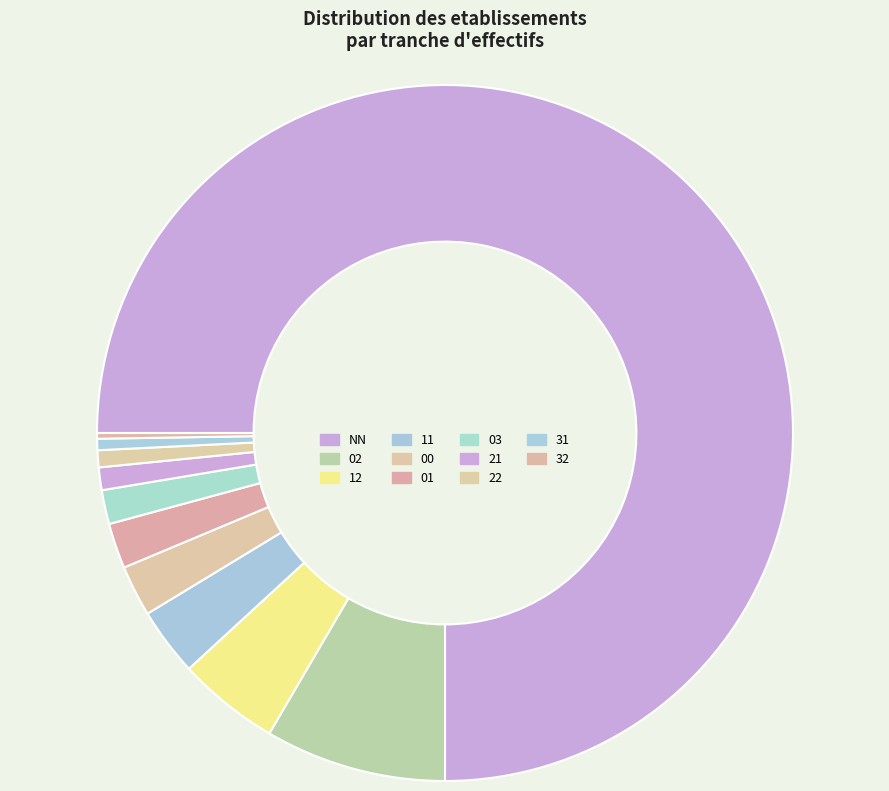

Rank the categories by value from highest to lowest.

, NN, 02, 12, 11, 00, 01, 03, 21, 22, 31, 32